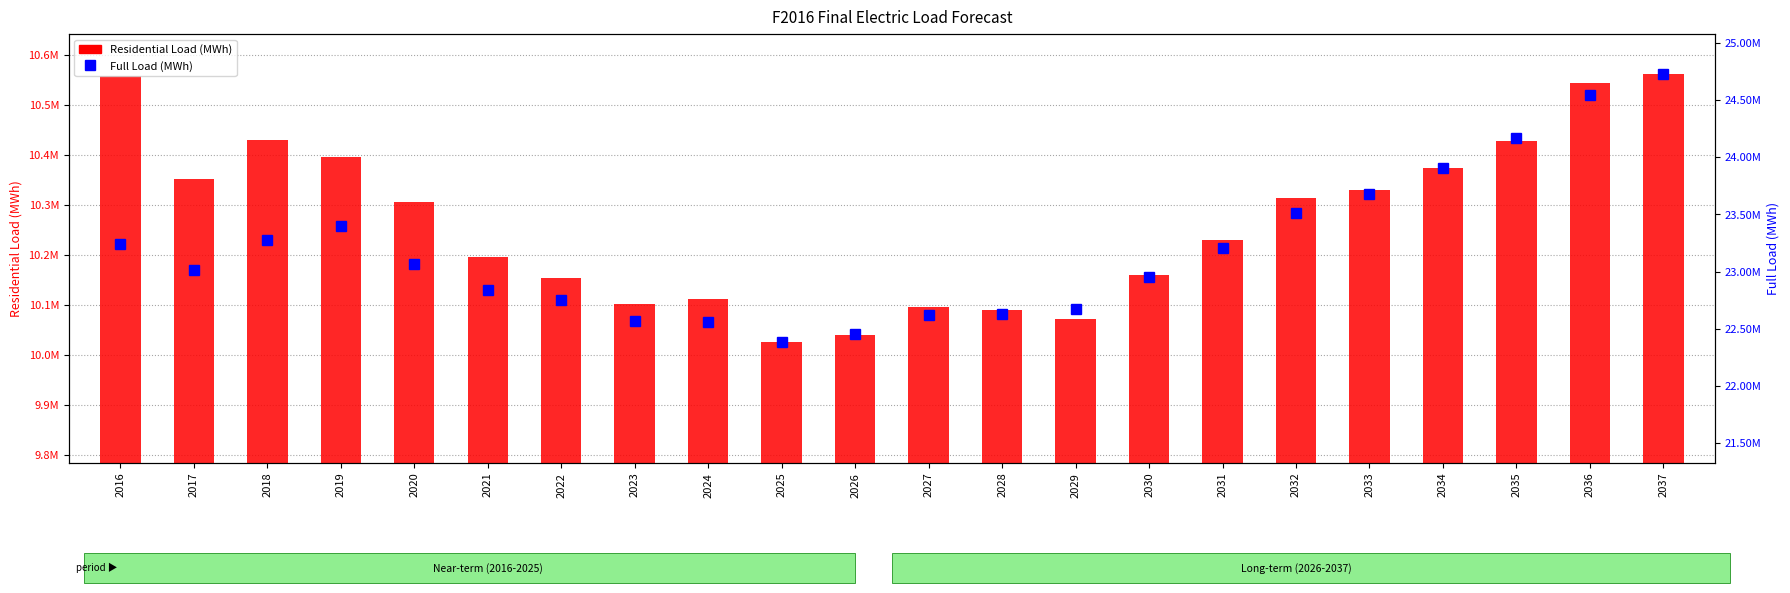

Where is Full Load (MWh) nearest to the value 23554183?

2032